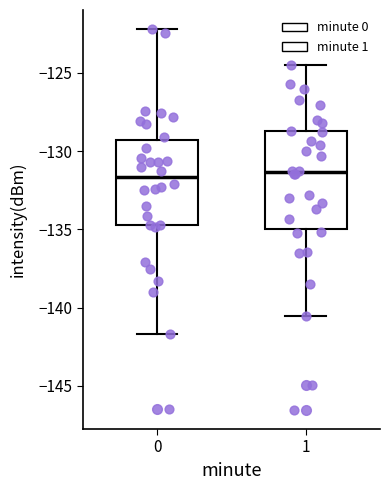

Where is the upper edge of the box at x = 1 on the y-axis? The values are not printed on the chart, so give them approximately, as read against the axis.

-128.5